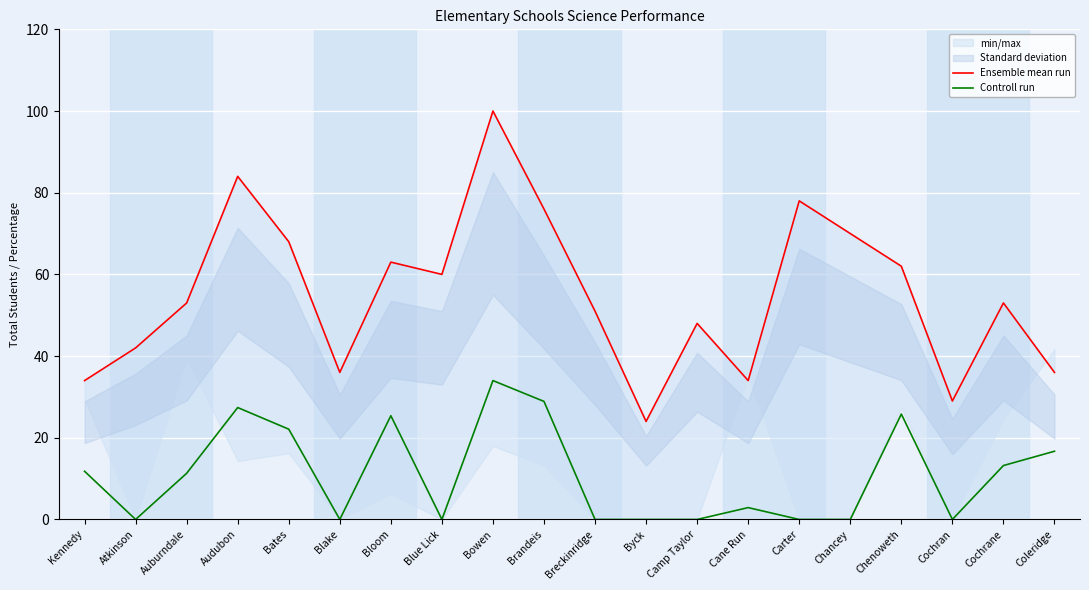

What is the total value across all series at Byck?

24.0